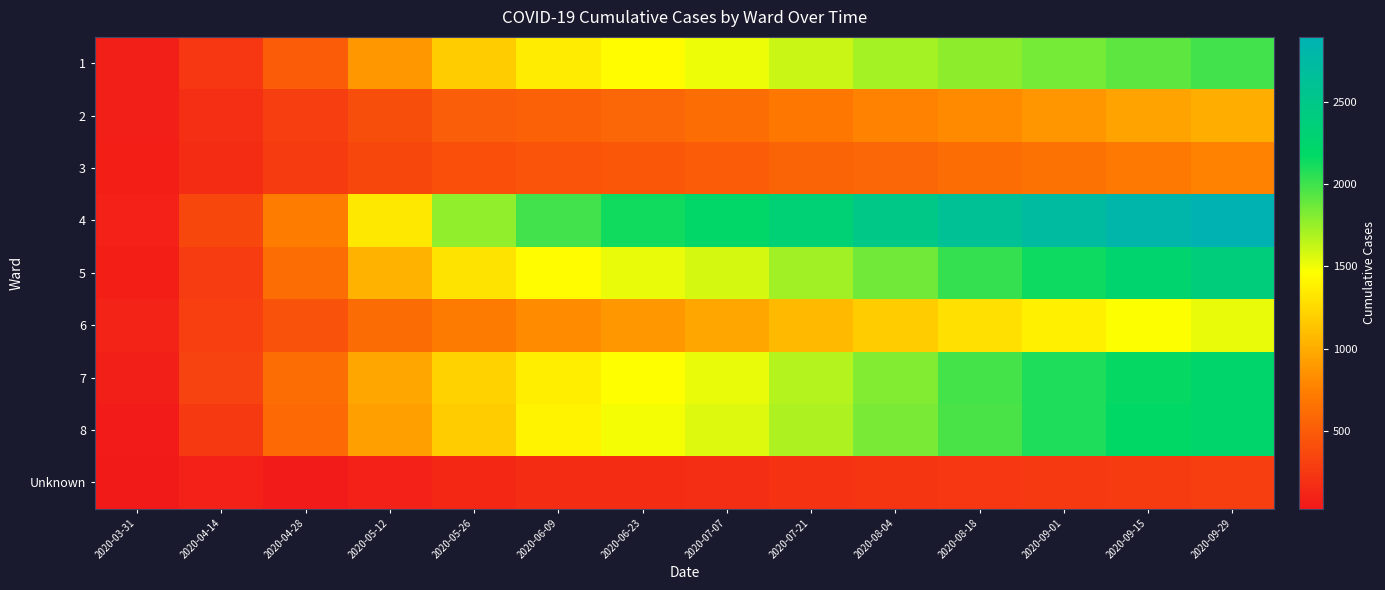

Which series has the largest range (max minus min)?

4